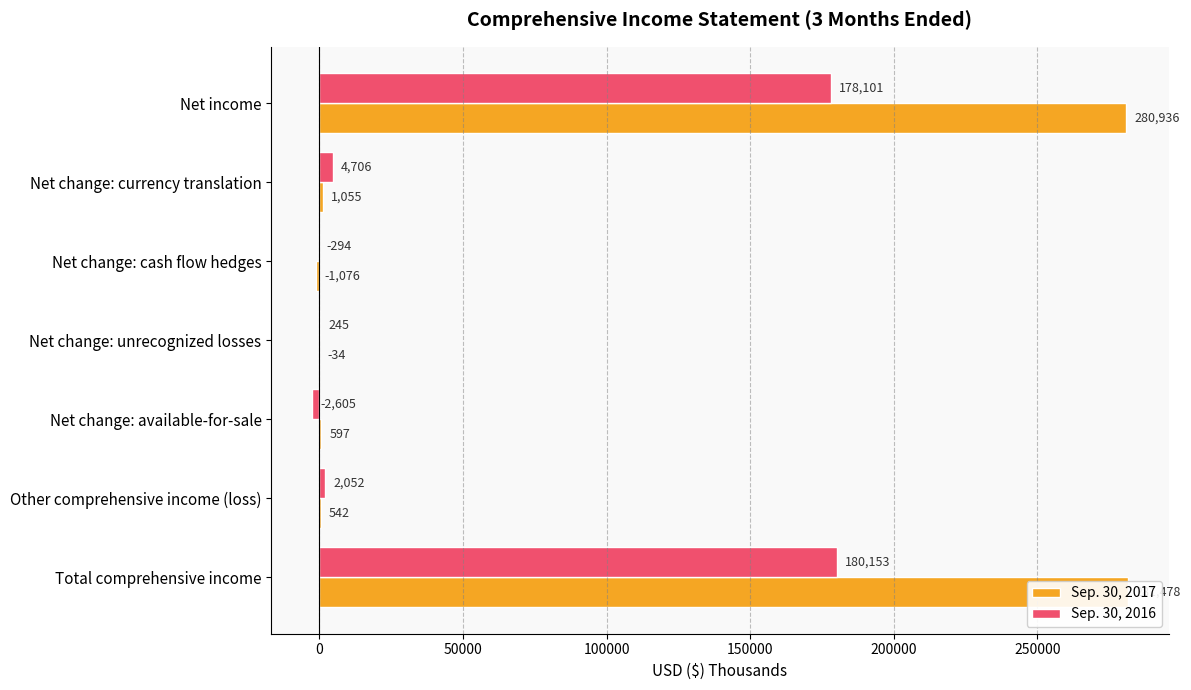

Reading right to left, list all the values displayed in this chart.

Sep. 30, 2017: 281478	542	597	-34	-1076	1055	280936
Sep. 30, 2016: 180153	2052	-2605	245	-294	4706	178101